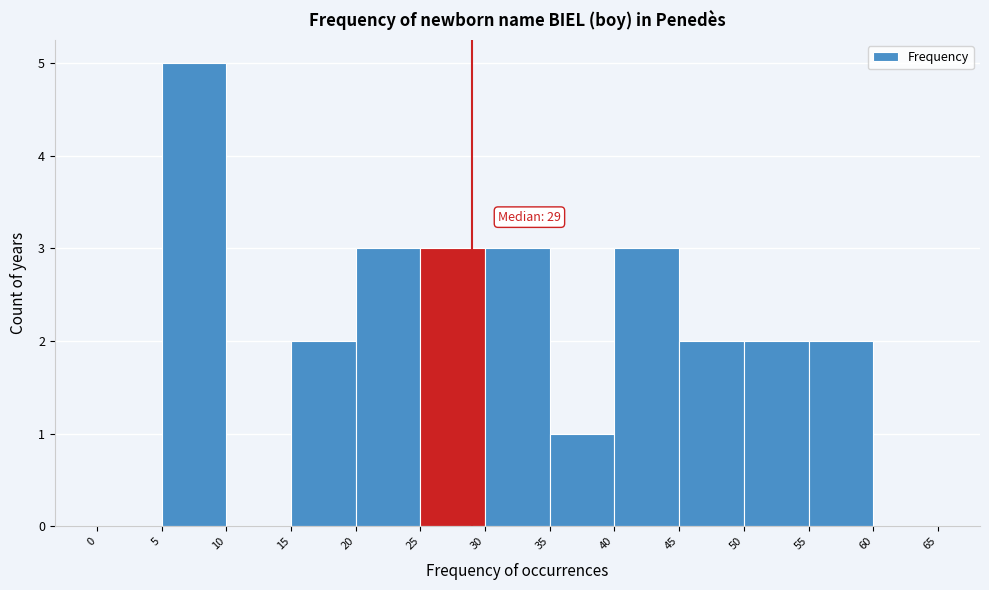

Which range on the x-axis has the tallest bar?

5 to 10